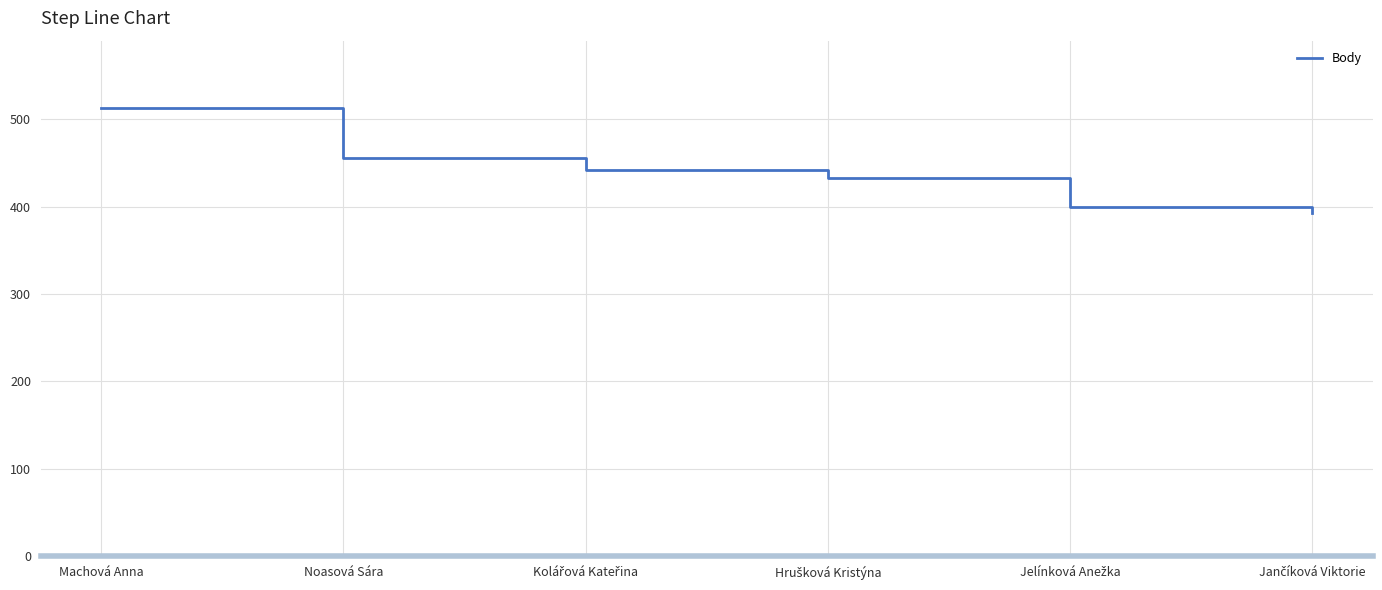

The chart shows a value of 232 at Noasová Sára. True or false?

False